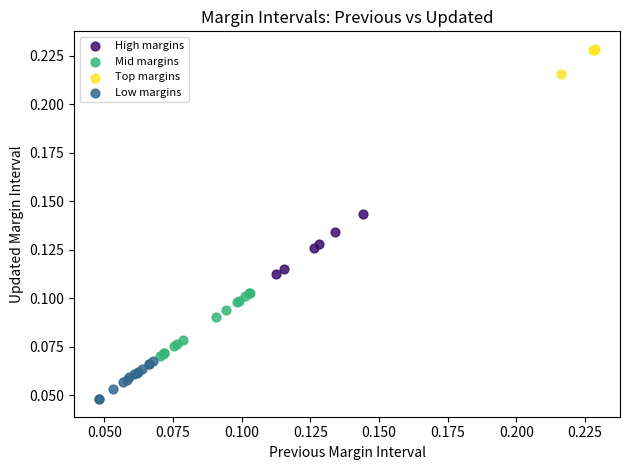

Which series reaches the maximum Y coordinate?

Top margins